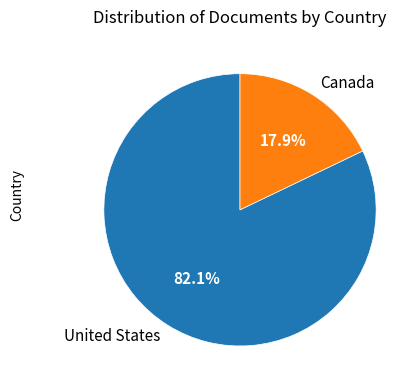

What percentage is the United States slice, to the nearest percent?

82%